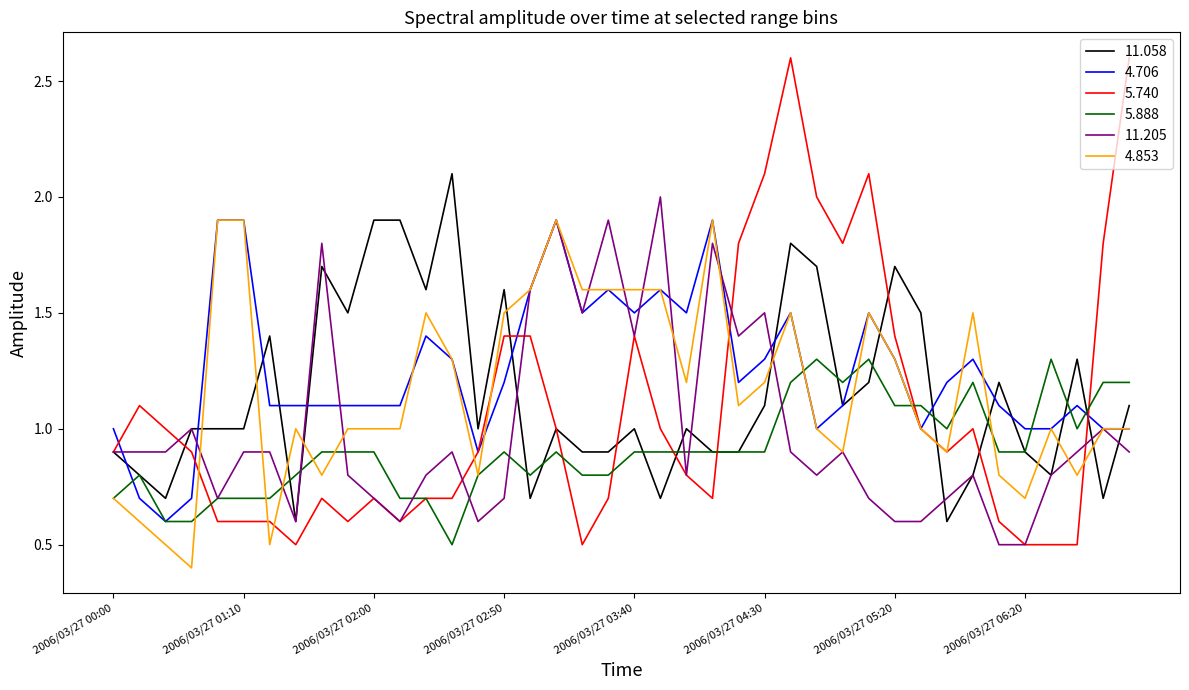

What is the lowest value of the 4.853 series?

0.4